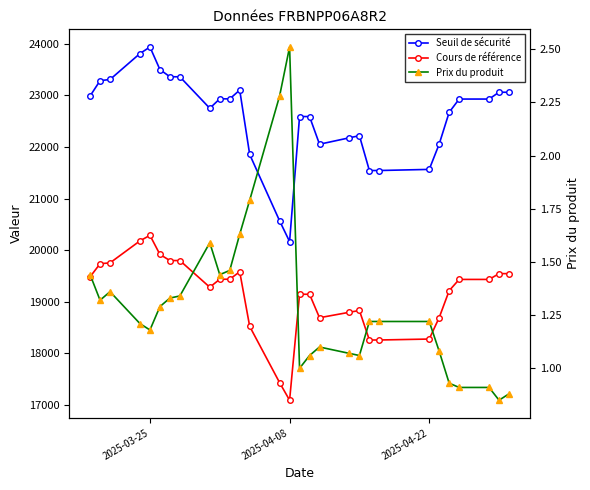

Is the value of Prix du produit at 8 greater than the value of Cours de référence at 26?

No